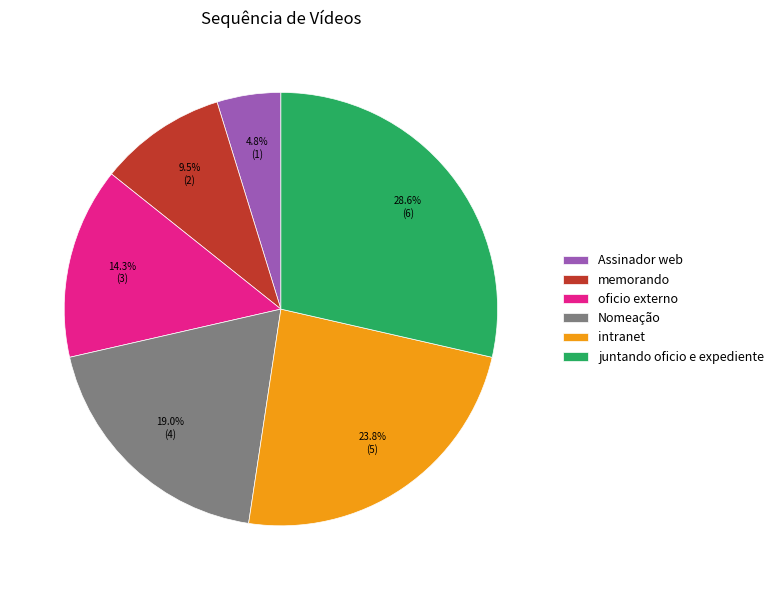

Between intranet and juntando oficio e expediente, which is larger?

juntando oficio e expediente